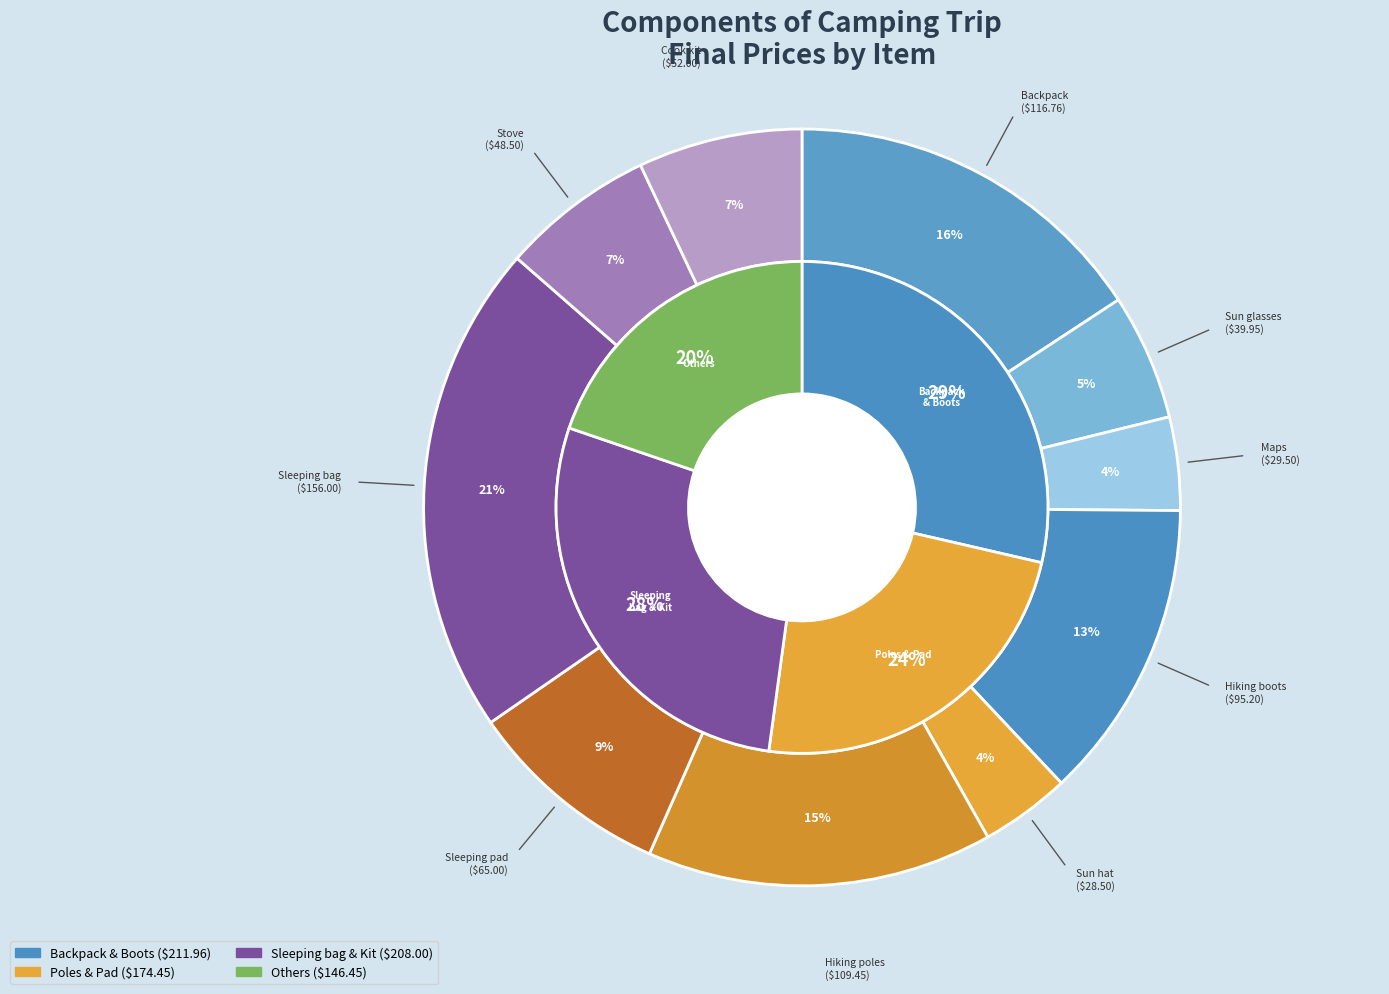

Does Stove represent more than half of the total?

No